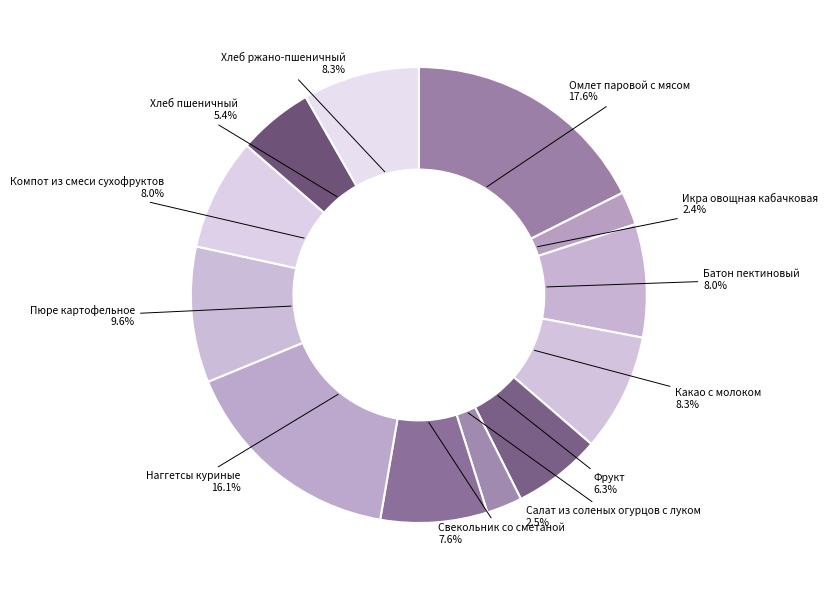

How many segments does this pie chart have?

12